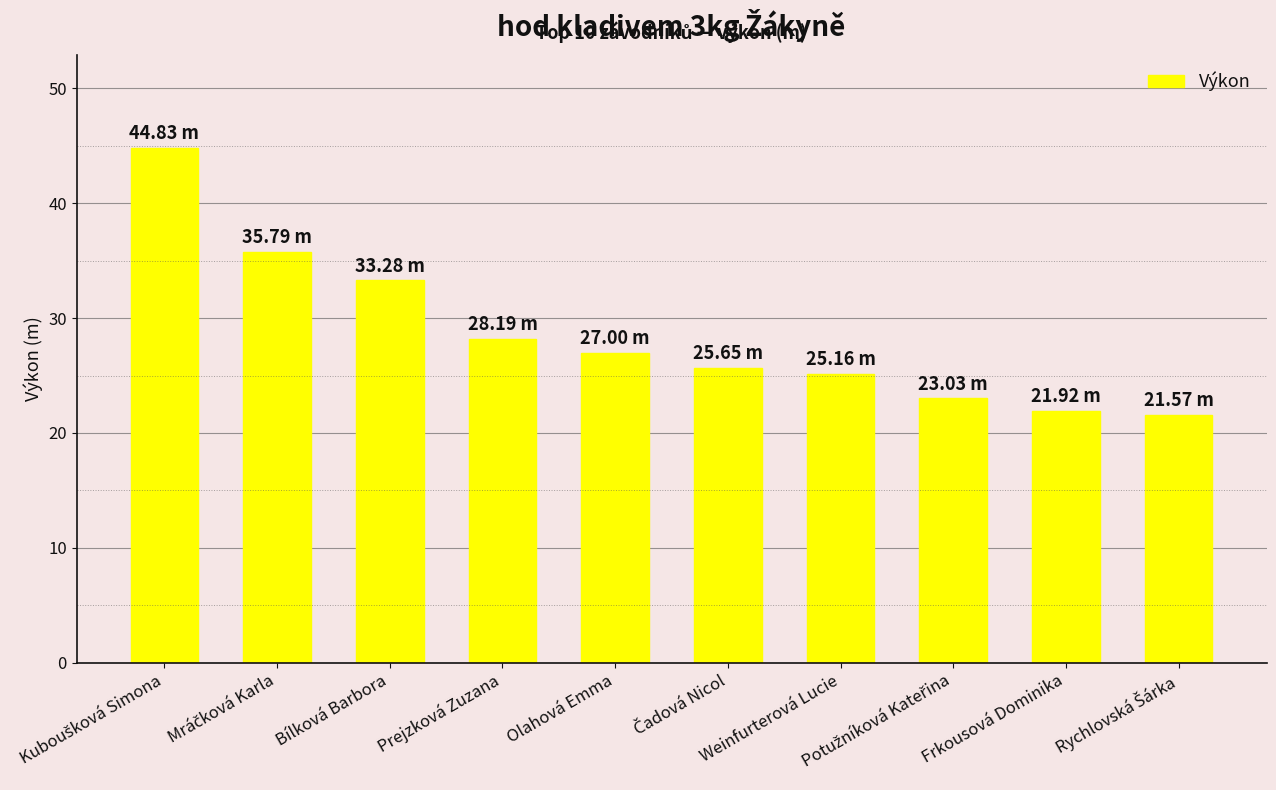

What is the value of the 5th bar from the left?

27.0